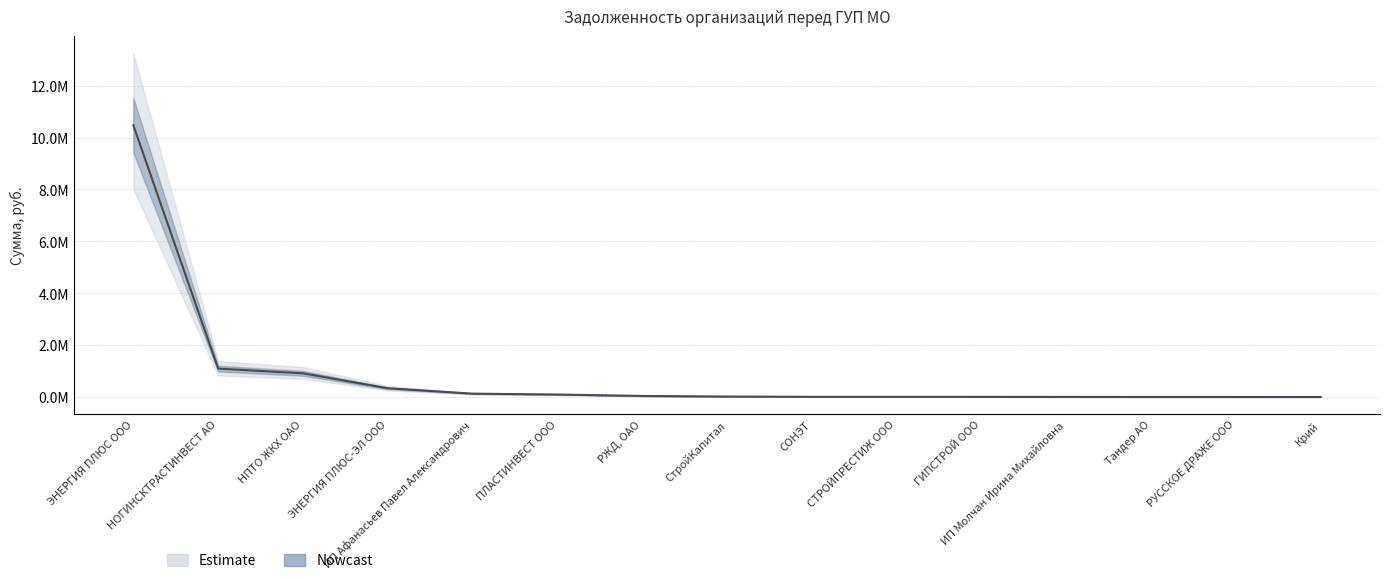

Reading left to right, list all the values displayed in this chart.

ЭНЕРГИЯ ПЛЮС ООО=10470237.0	НОГИНСКТРАСТИНВЕСТ АО=1097672.4	НПТО ЖКХ ОАО=916132.7	ЭНЕРГИЯ ПЛЮС-ЭЛ ООО=339846.9	ИП Афанасьев Павел Александрович=131819.9	ПЛАСТИНВЕСТ ООО=98449.6	РЖД, ОАО=44194.5	СтройКапитал=20766.8	СОНЭТ=10073.7	СТРОЙПРЕСТИЖ ООО=9768.9	ГИПСТРОЙ ООО=8944.0	ИП Молчан Ирина Михайловна=6800.8	Тандер АО=5262.8	РУССКОЕ ДРАЖЕ ООО=4856.5	Крий=4316.5